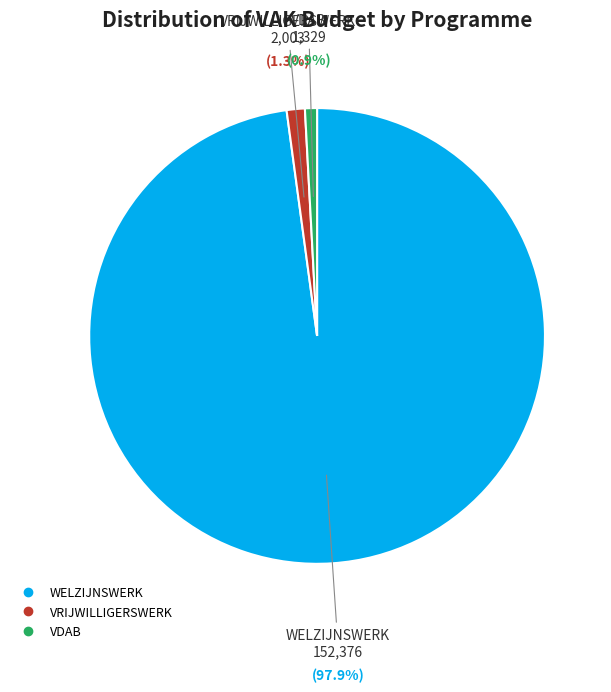

Is the sum of VRIJWILLIGERSWERK and VDAB greater than half?

No